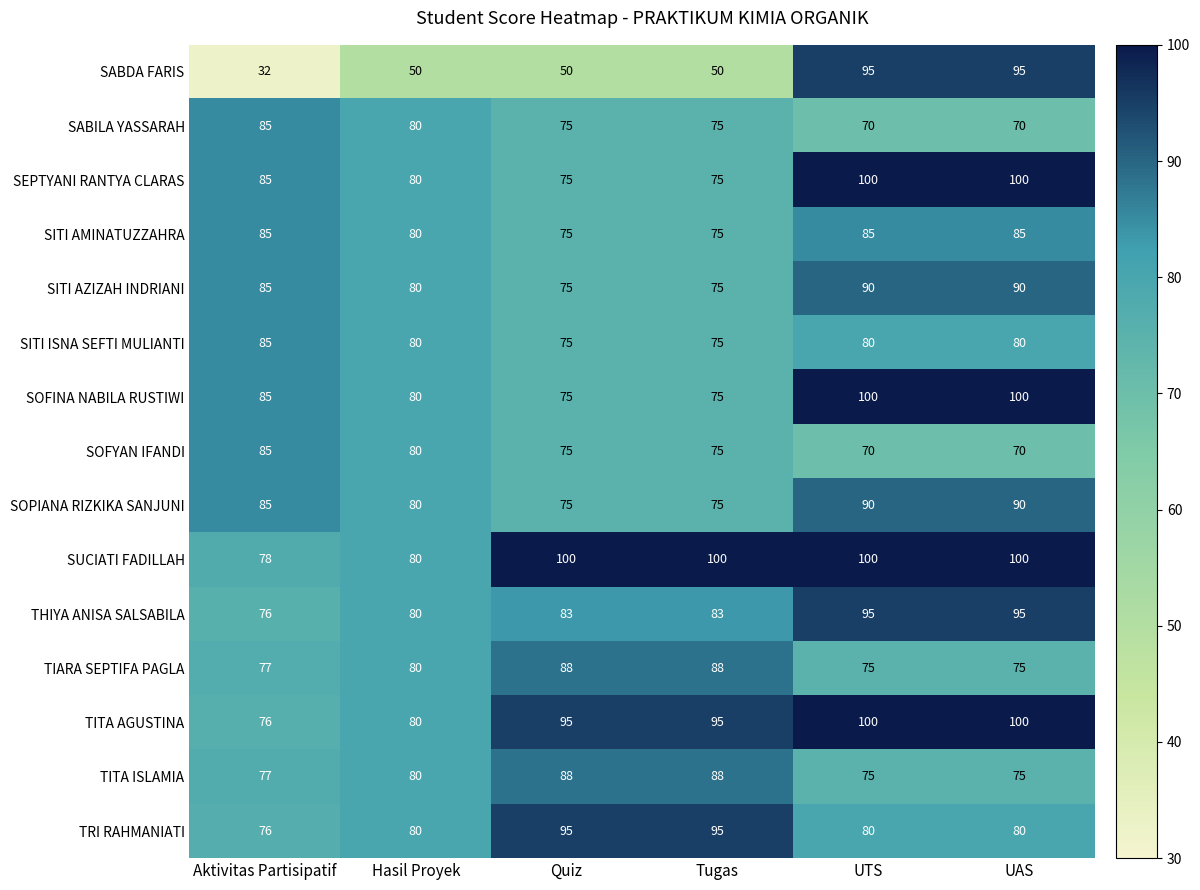

Which series has the largest range (max minus min)?

SABDA FARIS